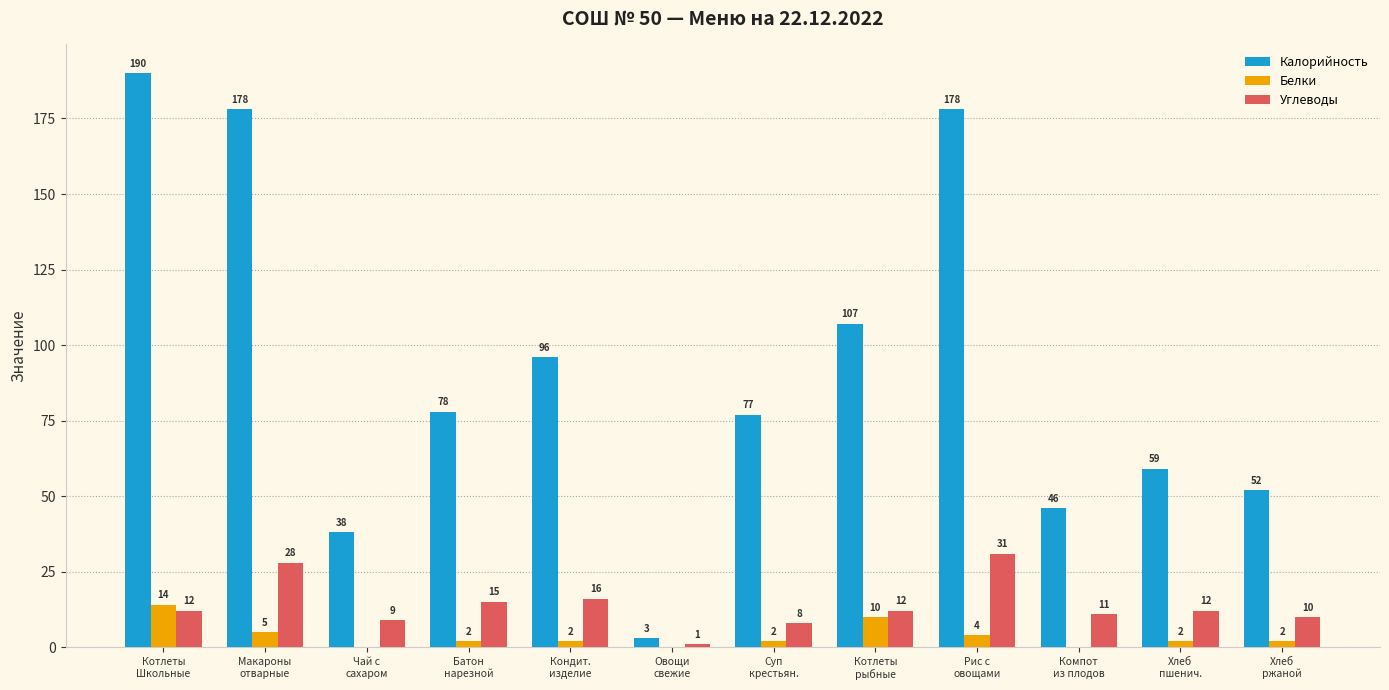

Are the bars grouped side by side (vs. stacked)?

Yes